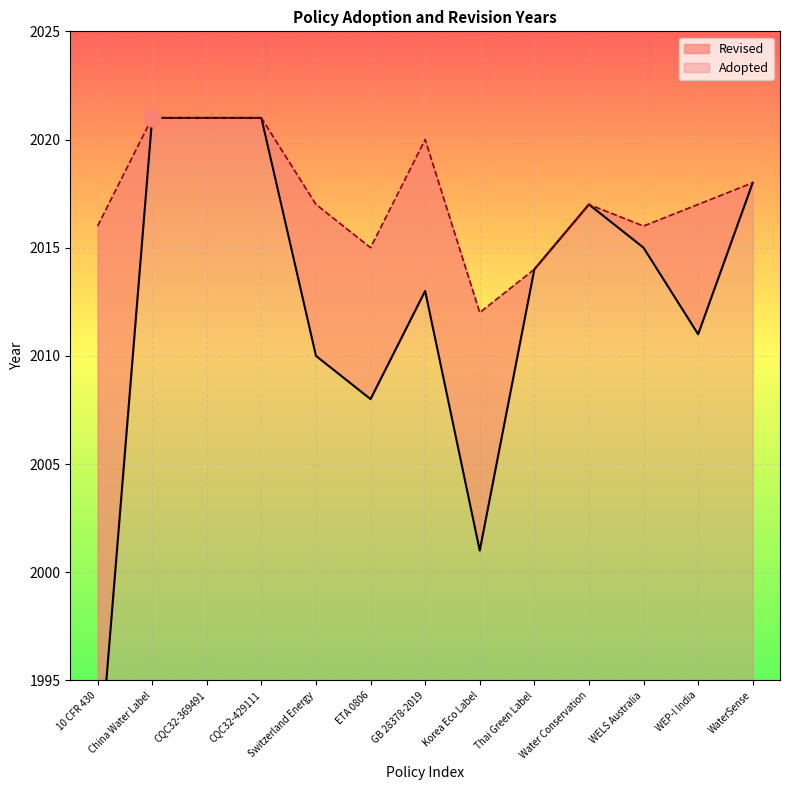

What is the change in value from CQC32-429111 to WELS Australia?

-6